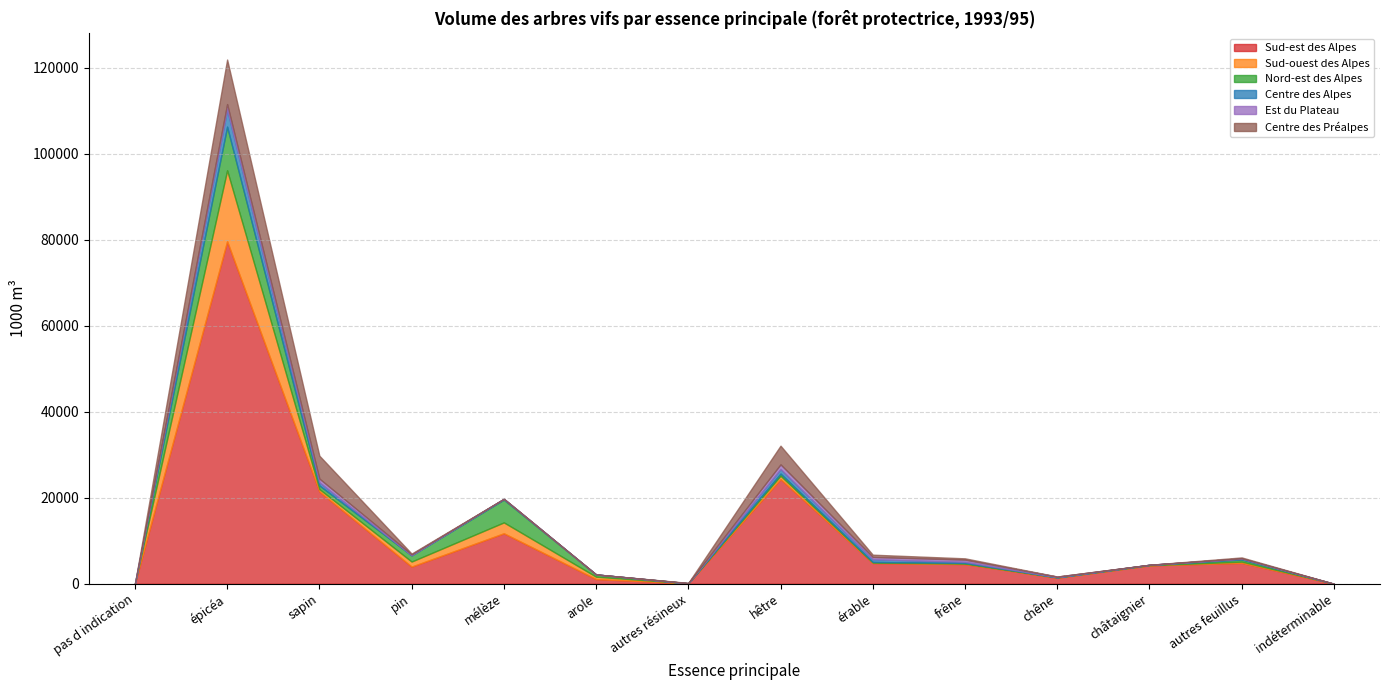

How many lines are shown in the chart?

6